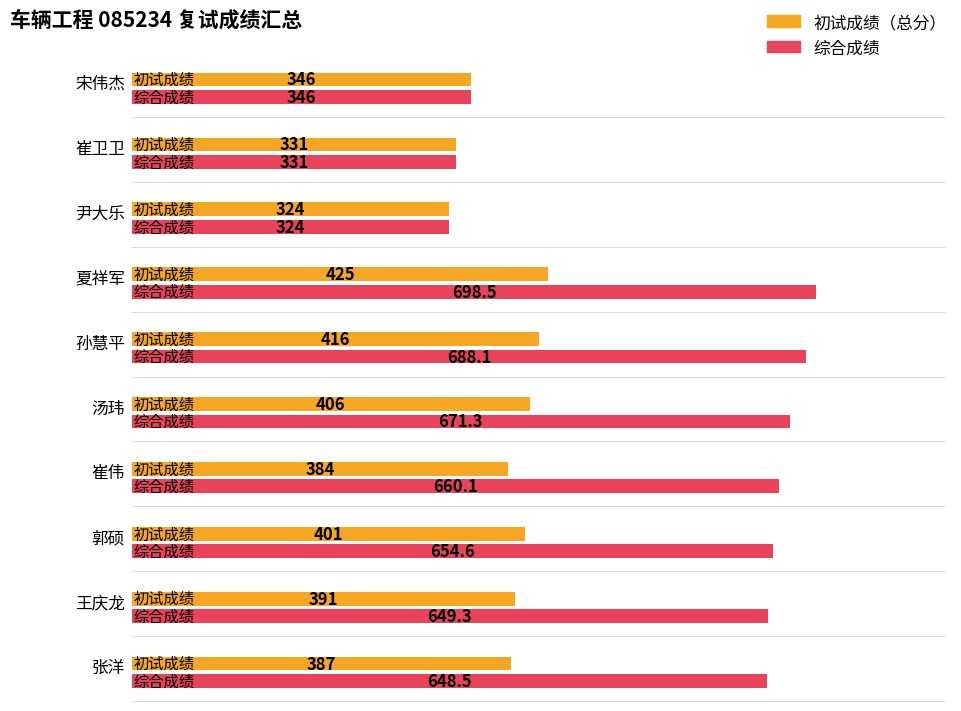

At which category is the sum across all series the highest?

夏祥军